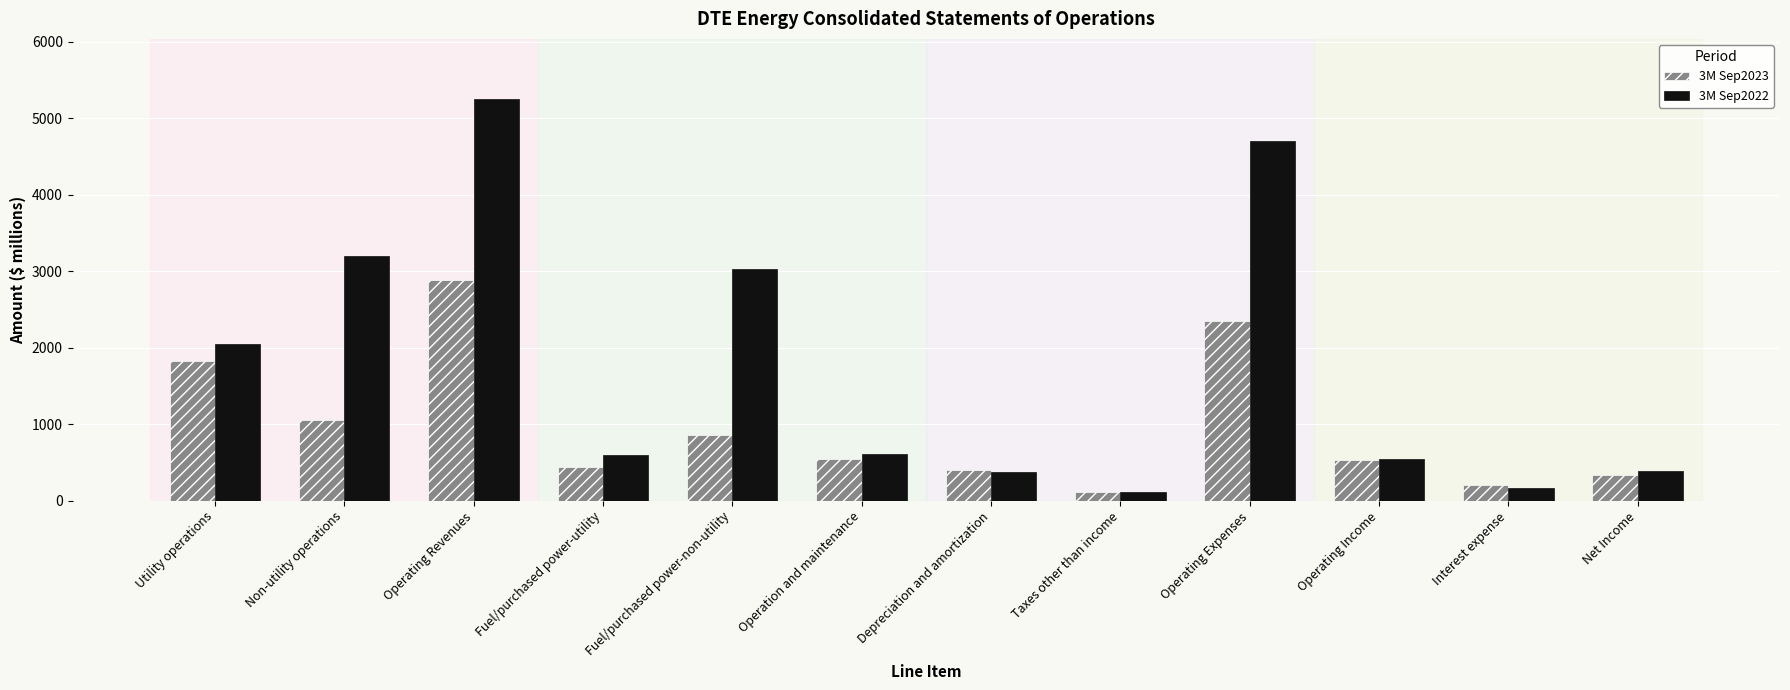

Which series has the largest range (max minus min)?

3M Sep2022